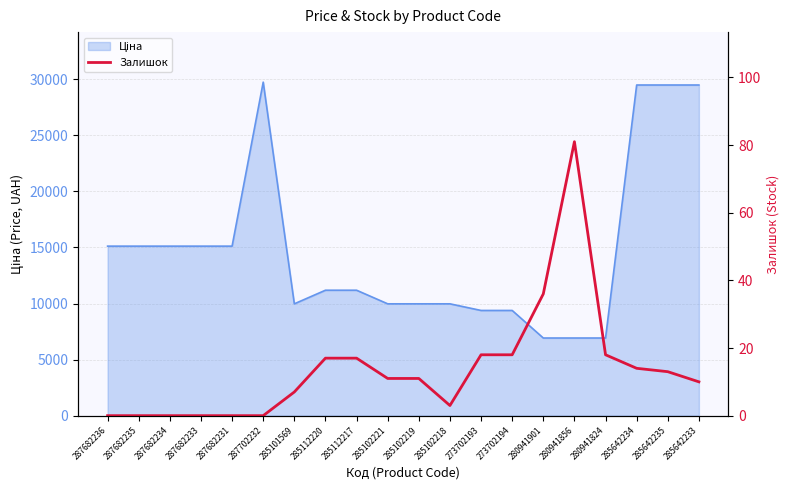

The chart shows a value of 18 at 273702194. True or false?

True